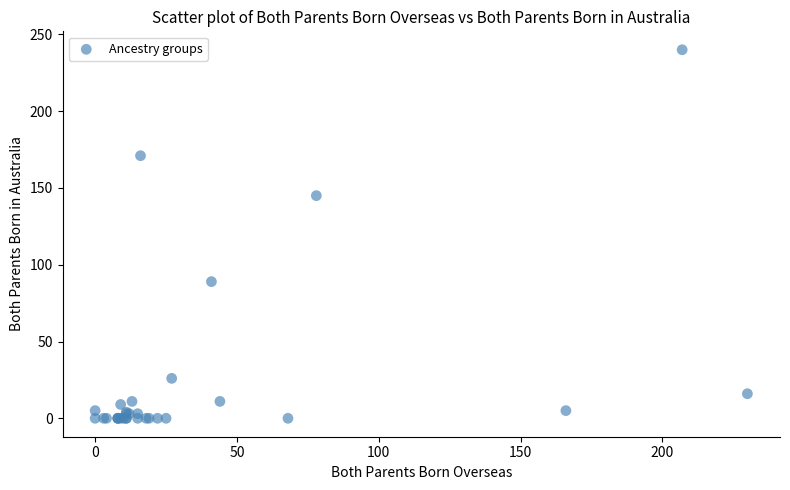

What Y value in the scatter plot is closest to 120?

145